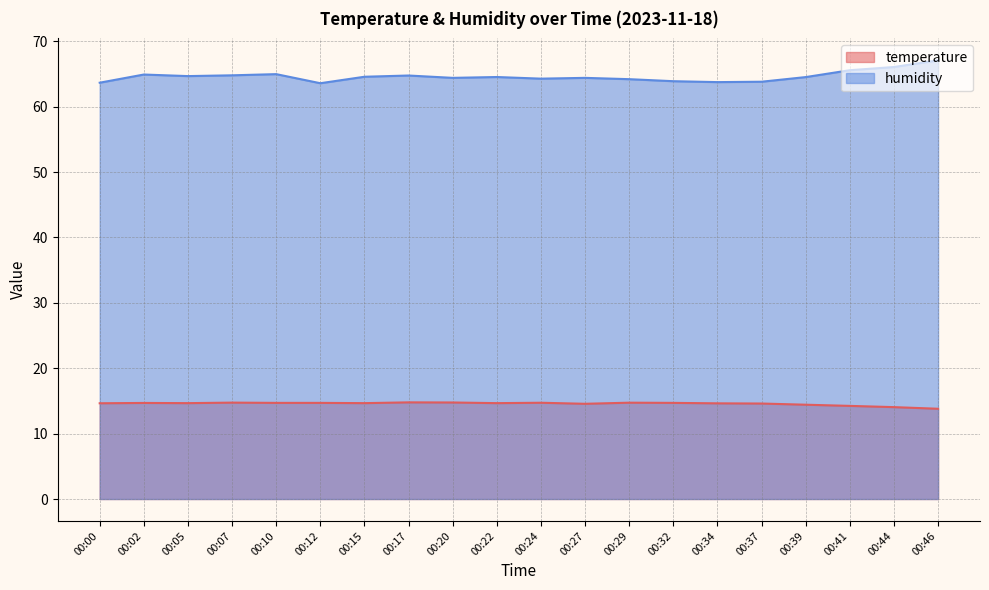

Which category has the lowest value in the humidity series?

00:12